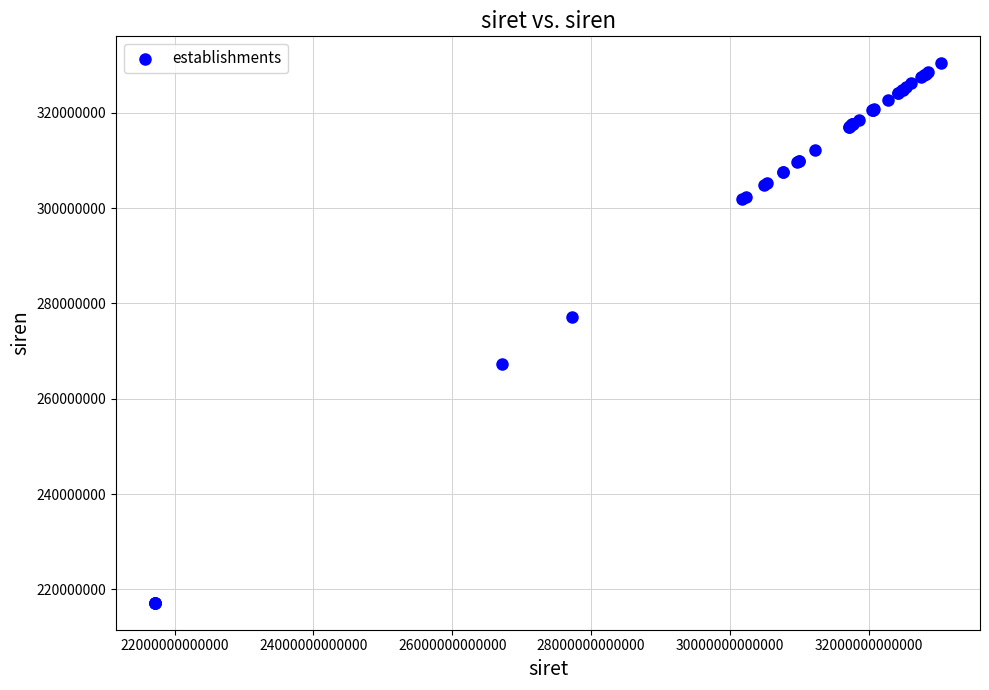

What Y value in the scatter plot is closest to 273801386?

277201414